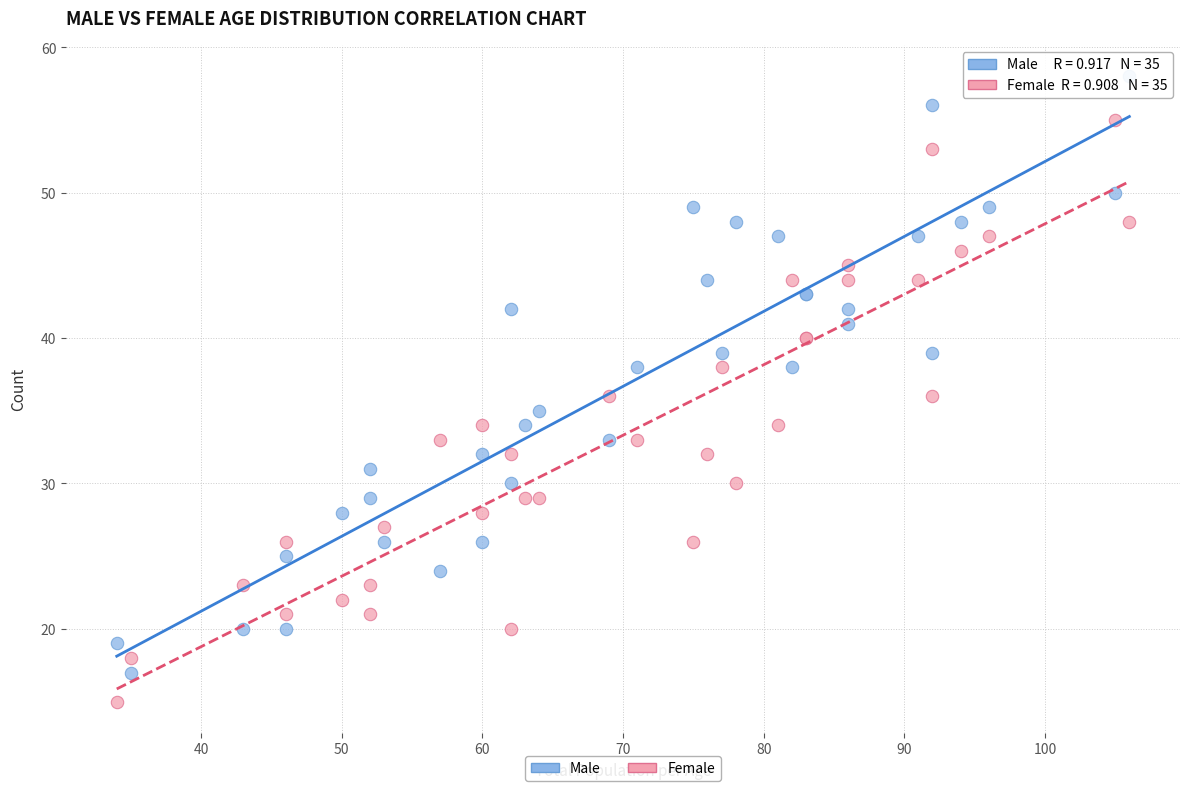

Which series contains the lowest Y value?

Female